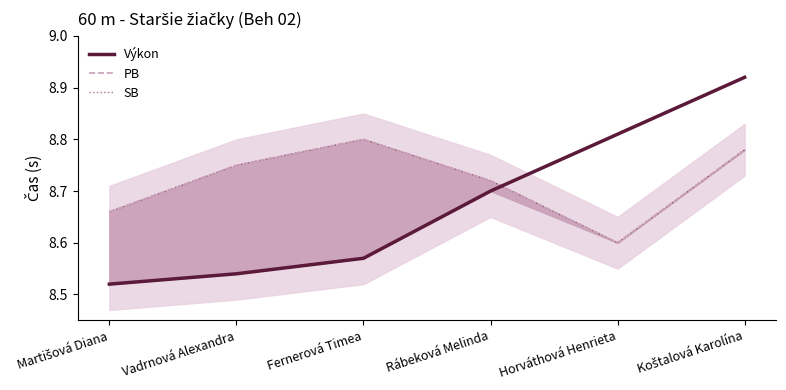

What is the smallest value displayed?

8.5